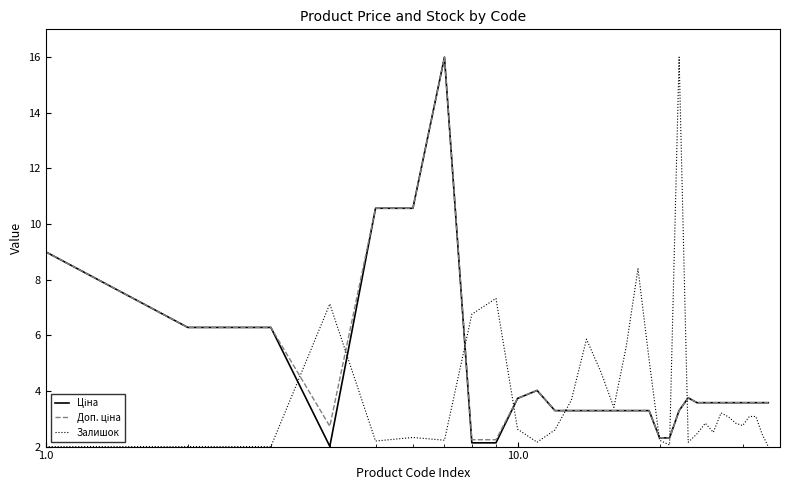

What is the highest value of the Залишок series?

16.0